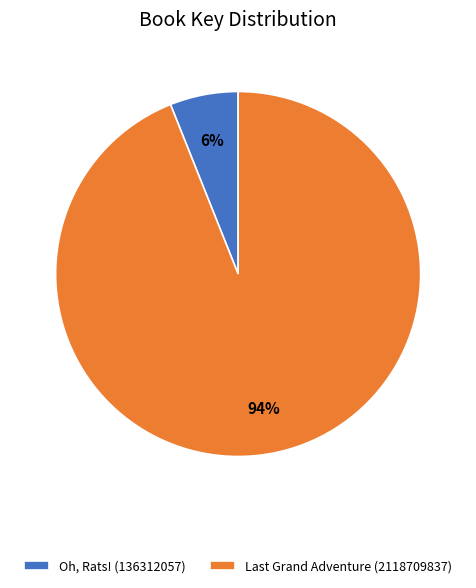

The Oh, Rats! (136312057) slice represents 6% of the pie. True or false?

True